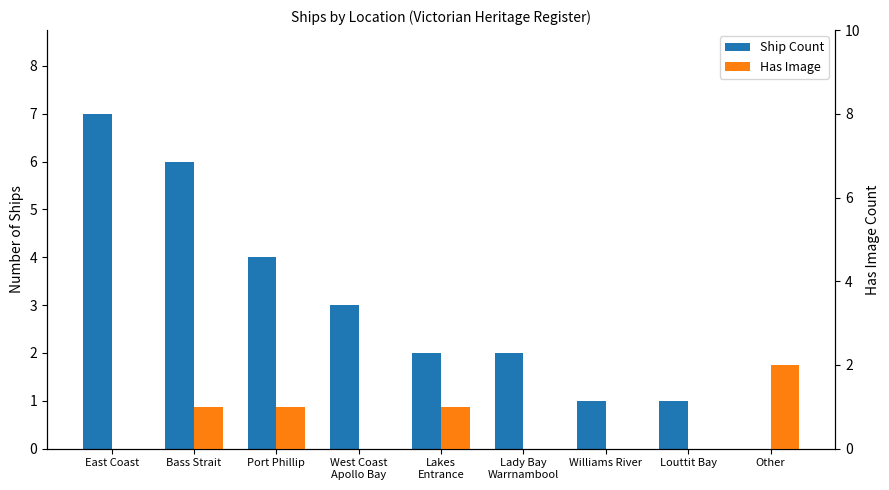

What is the total value across all series at Williams River?

1